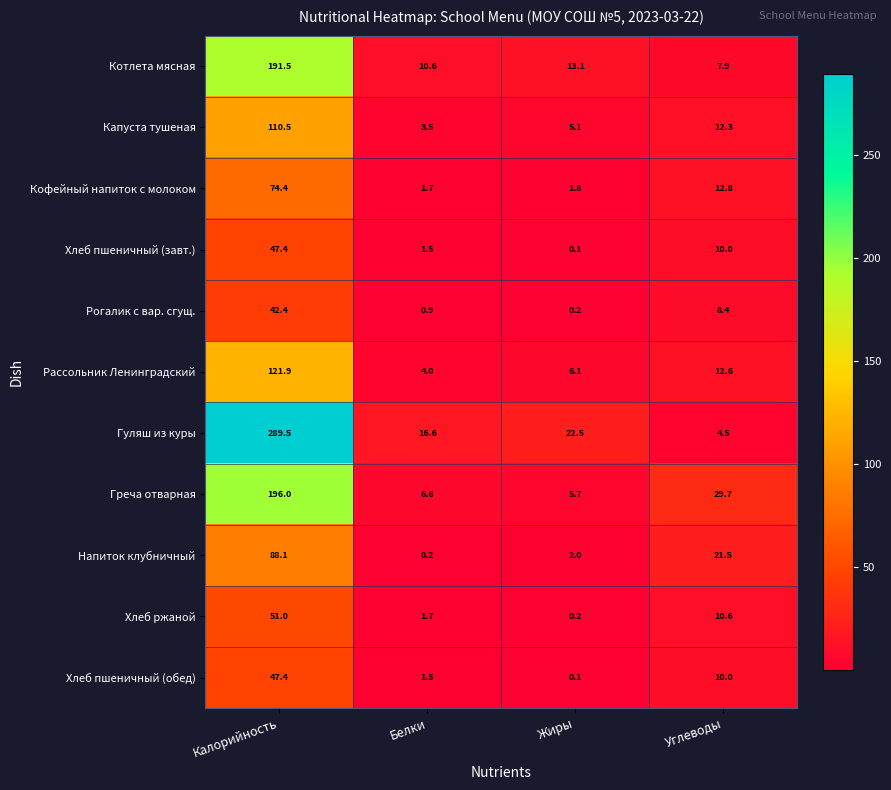

What is the difference between the maximum and minimum values in the Хлеб ржаной series?

50.8